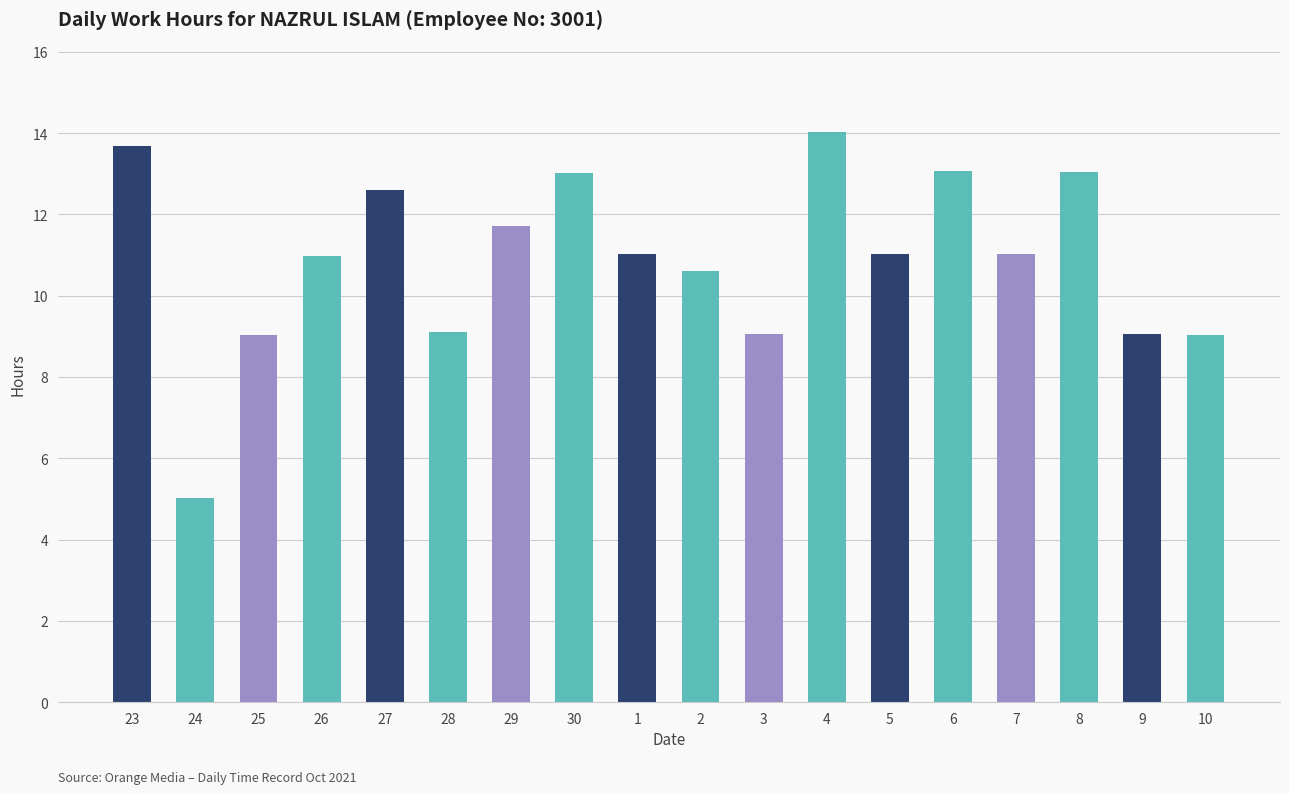

Which category has the highest value across all series?

4